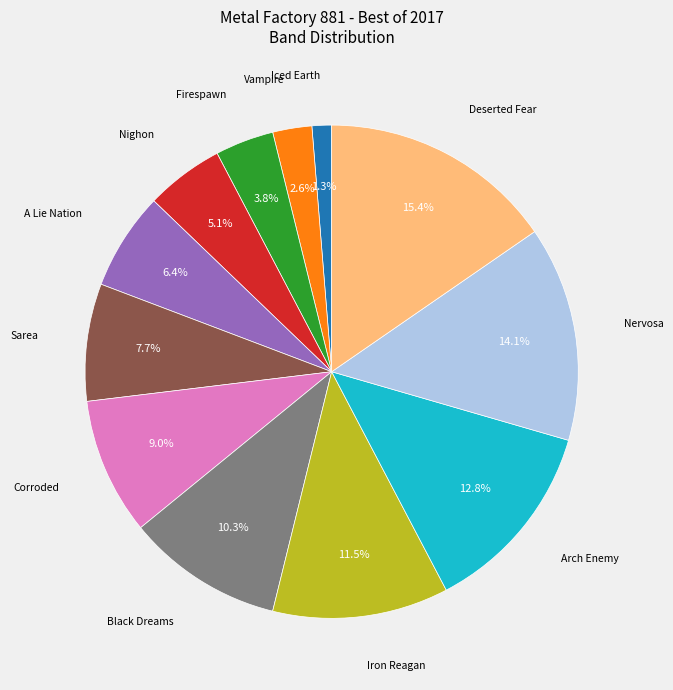

To the nearest percent, what is the difference between the largest and smallest slice percentages?

14%